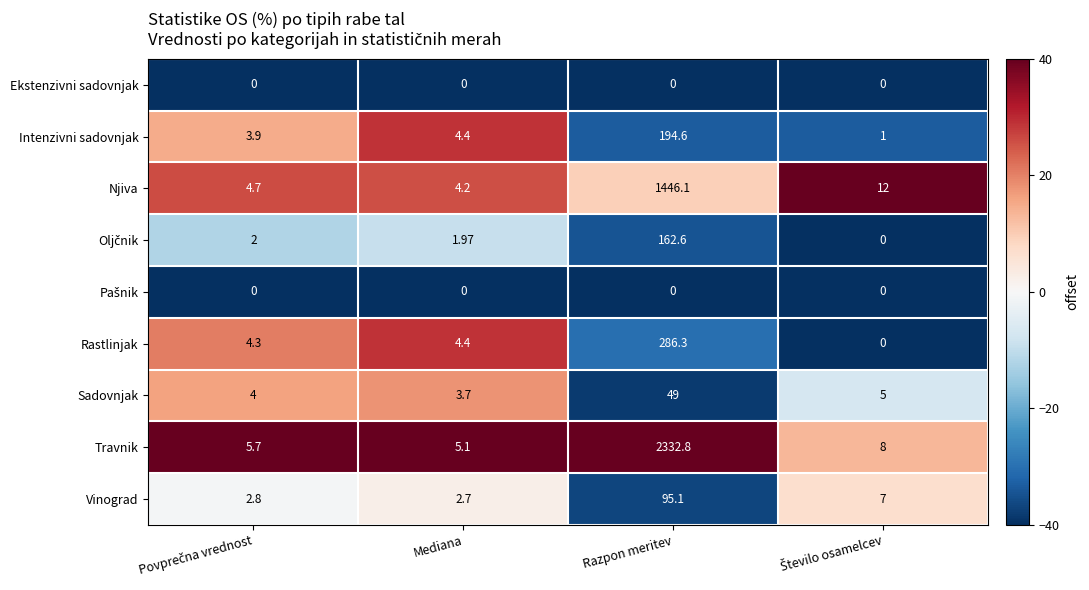

Which series has the largest range (max minus min)?

Travnik